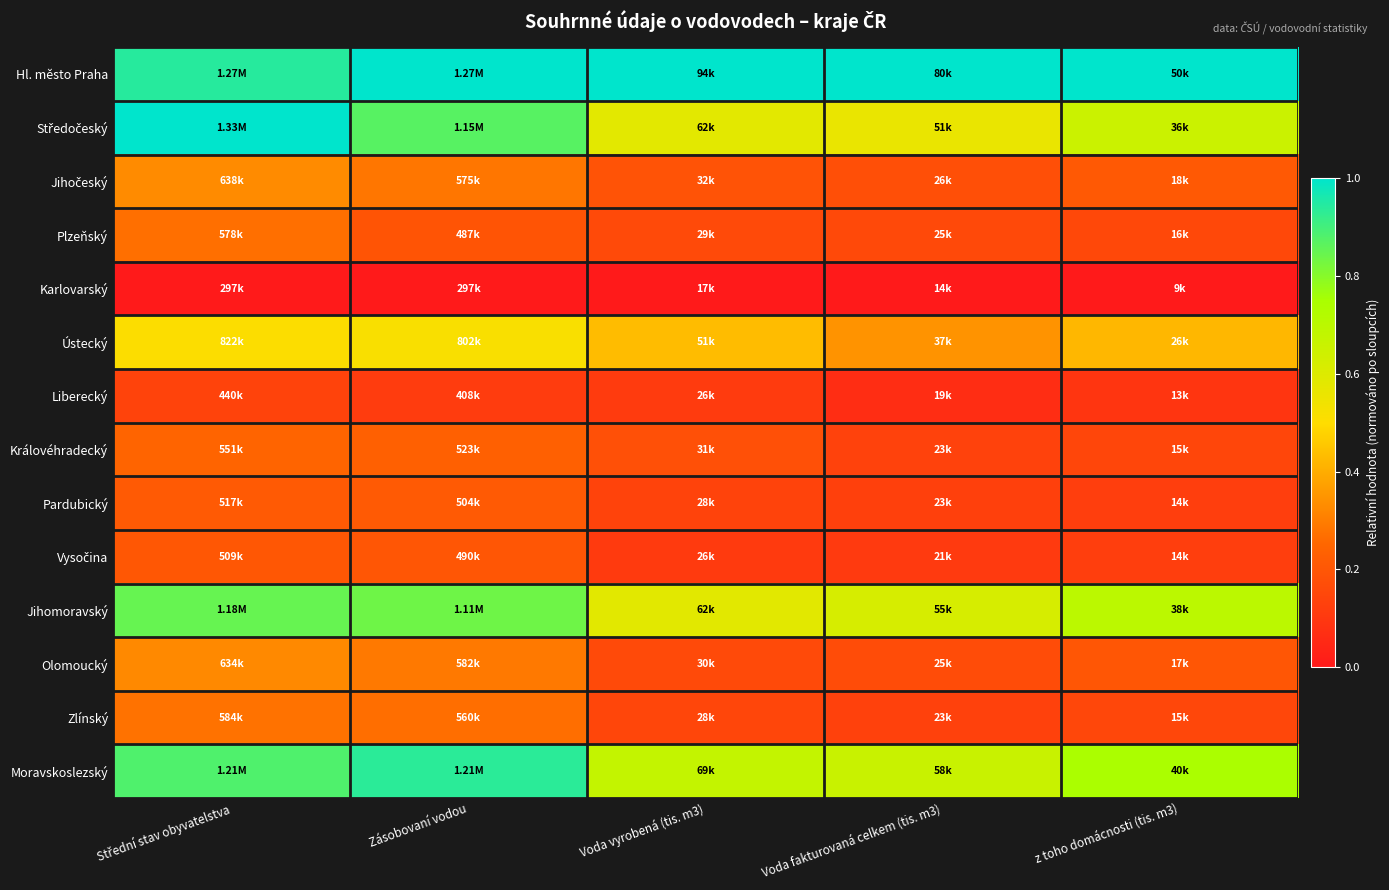

Rank the series by their maximum value, from lowest to highest.

Karlovarský, Liberecký, Vysočina, Pardubický, Královéhradecký, Plzeňský, Zlínský, Olomoucký, Jihočeský, Ústecký, Jihomoravský, Moravskoslezský, Hl. město Praha, Středočeský